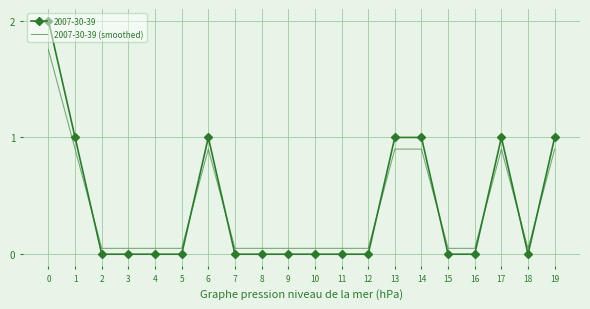

List the series in order of their peak value, highest first.

2007-30-39, 2007-30-39 (smoothed)